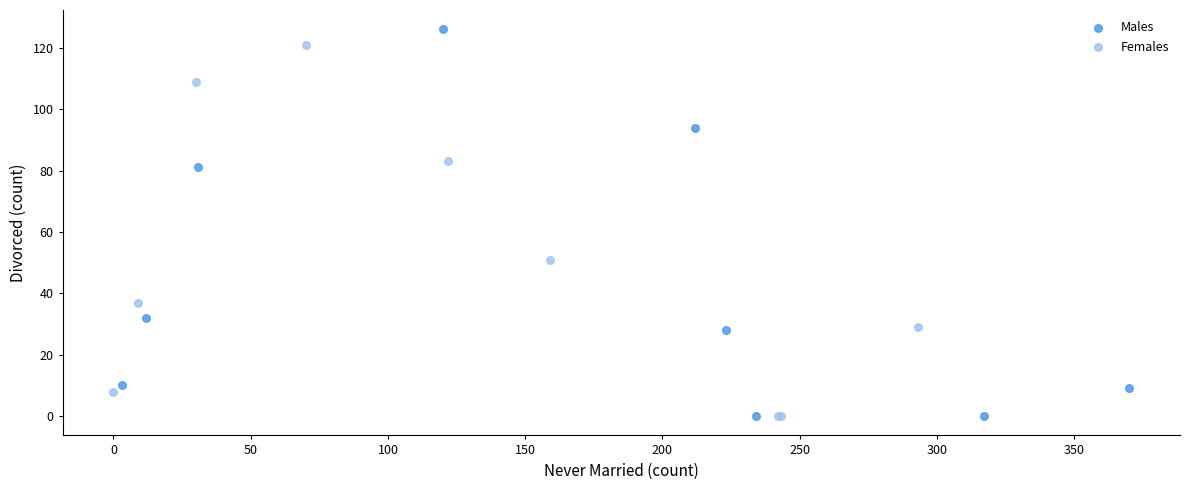

Which series has the largest Y range (max minus min)?

Males